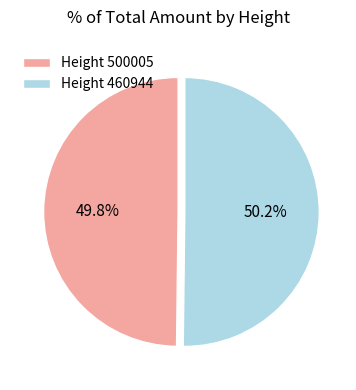

To the nearest percent, what is the average slice percentage?

50%